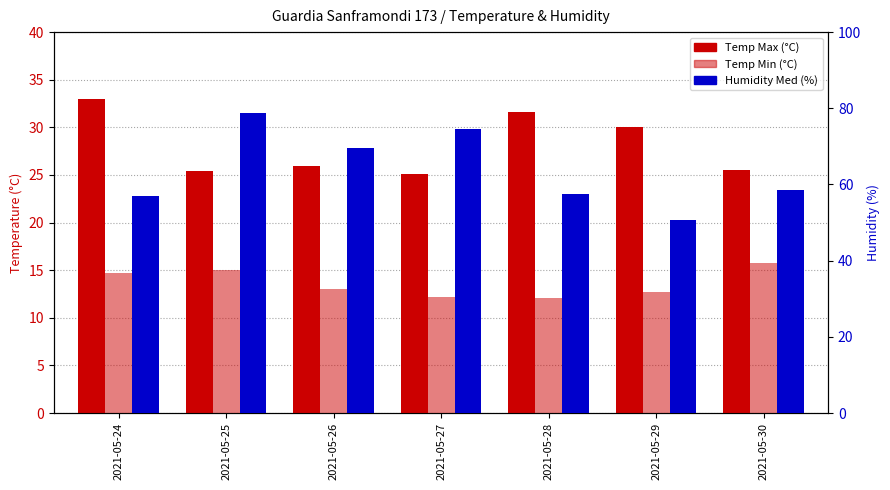

Reading right to left, extract all data points from this chart.

Temp Max (°C): 25.5	30.0	31.6	25.1	25.9	25.4	33.0
Temp Min (°C): 15.8	12.7	12.1	12.2	13.0	15.0	14.7
Humidity Med (%): 58.6	50.6	57.4	74.5	69.6	78.7	57.0